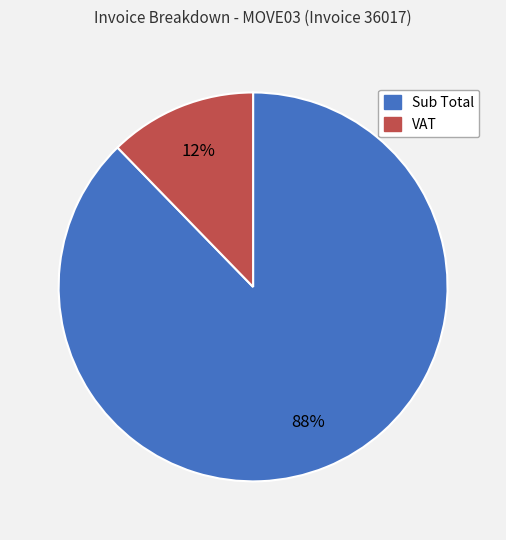

The VAT slice represents 12% of the pie. True or false?

True